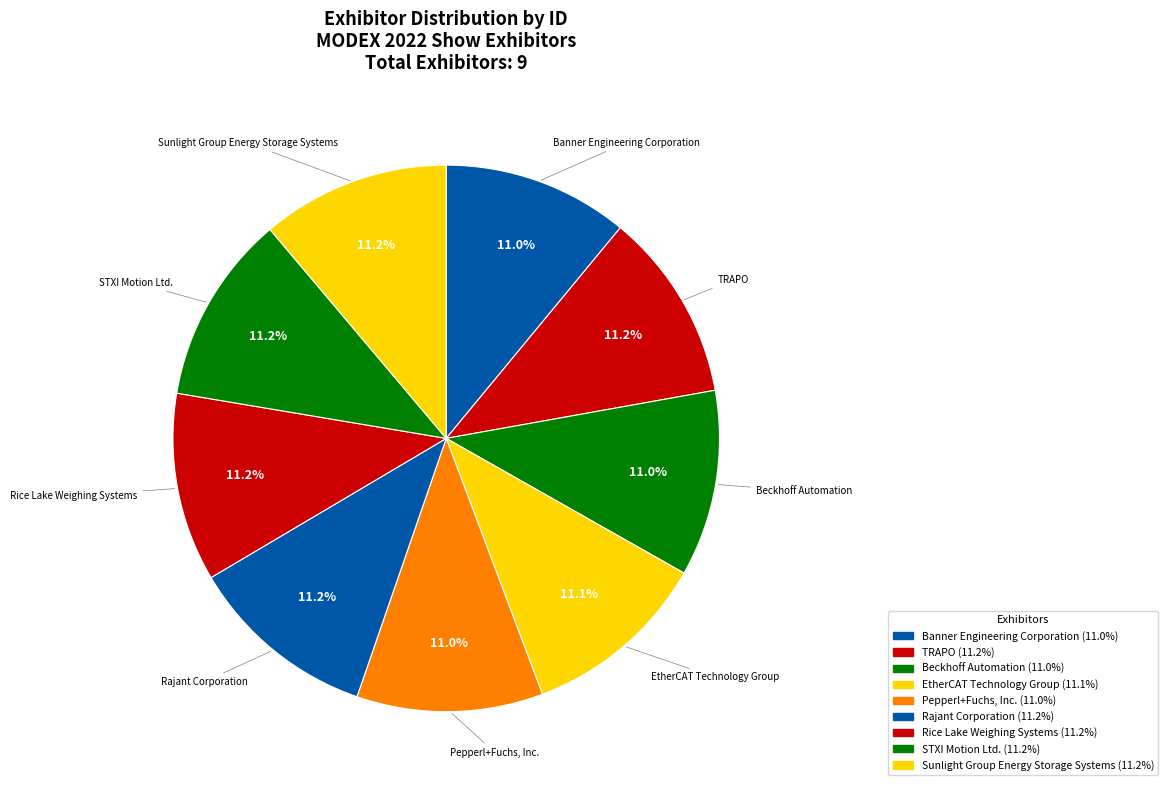

How many slices are in this pie chart?

9